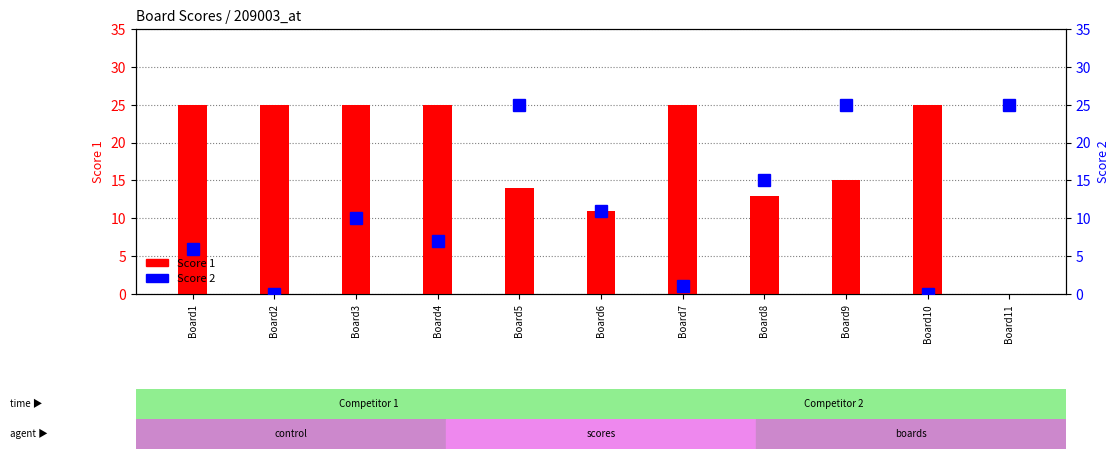

At how many categories does at least one series exceed 8?

11